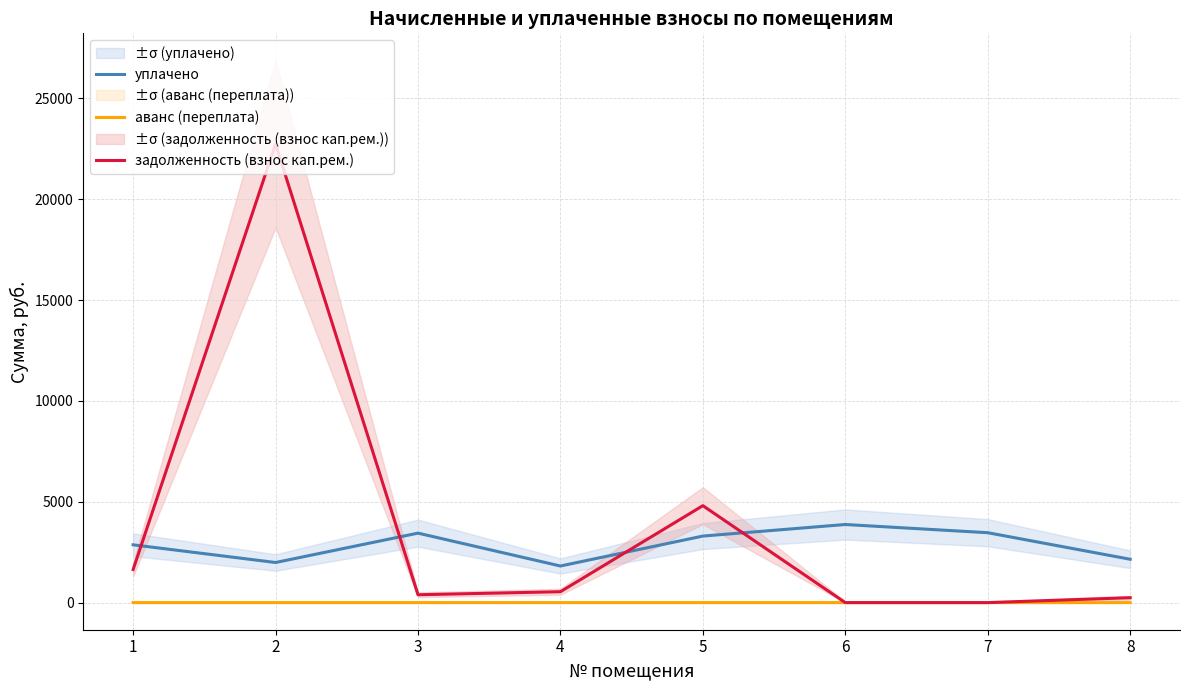

Does the chart have visible grid lines?

Yes